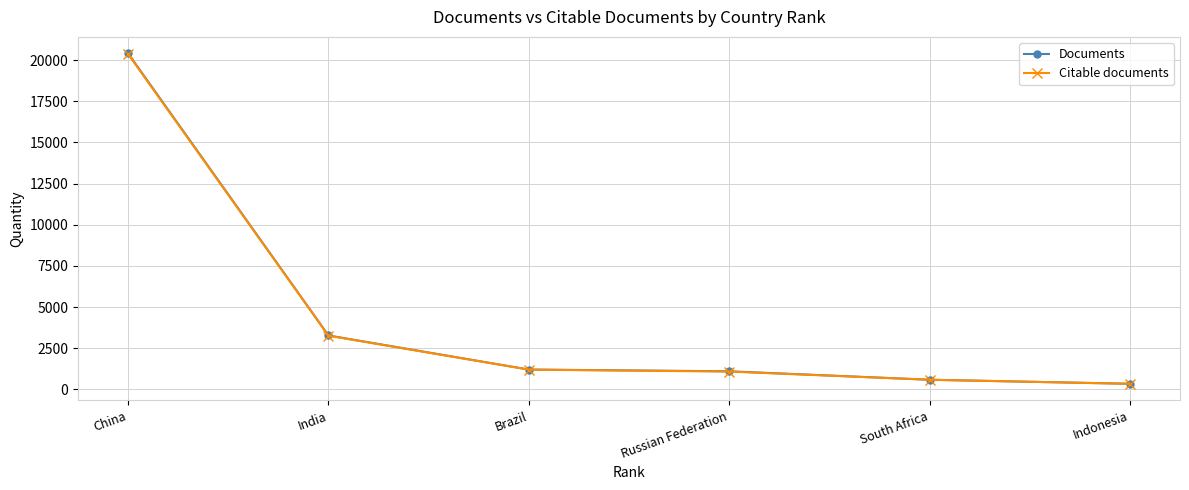

What is the spread (max minus min) of values at China?

44